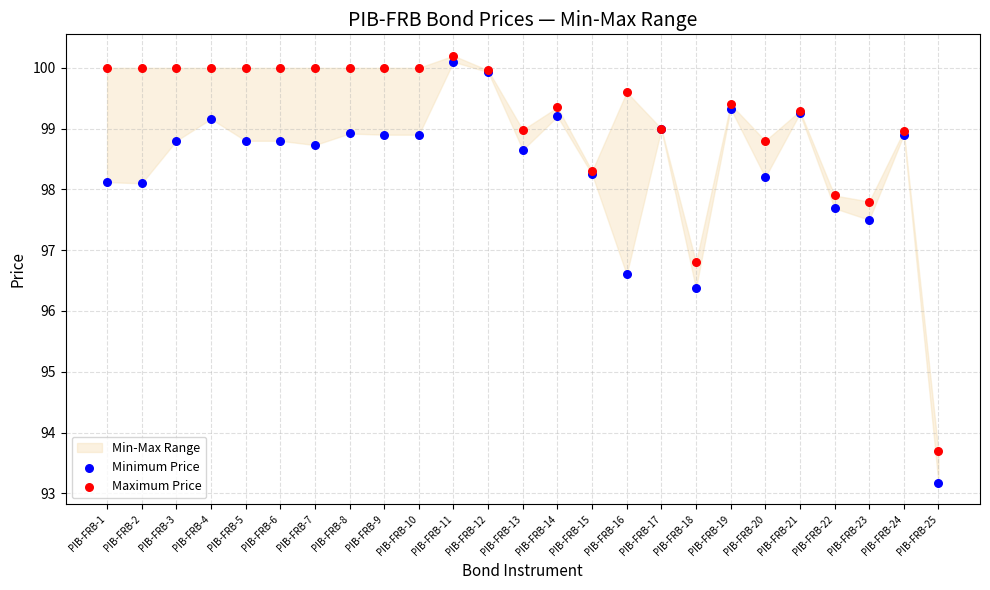

In the Minimum Price series, what Y value is closest to 96?

96.4